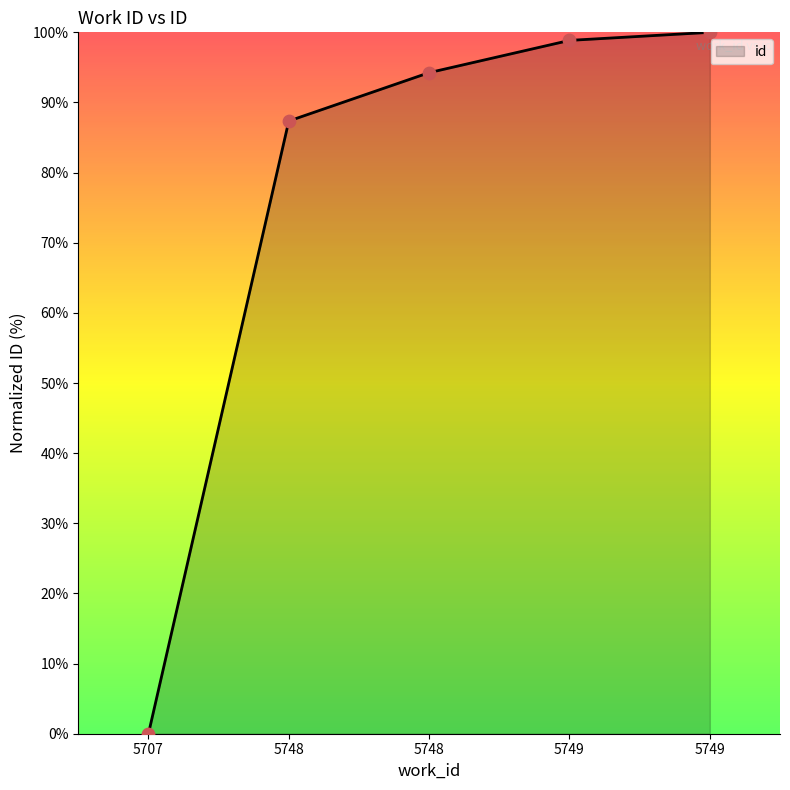

How many lines are shown in the chart?

1